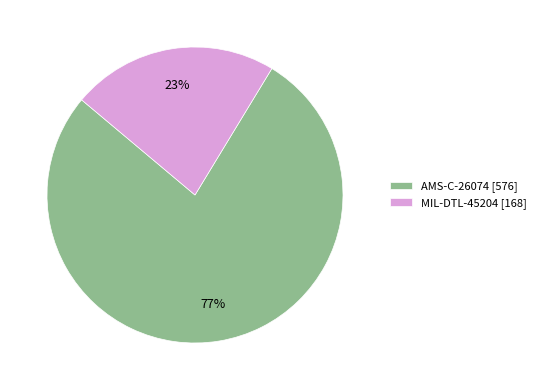

How many segments does this pie chart have?

2